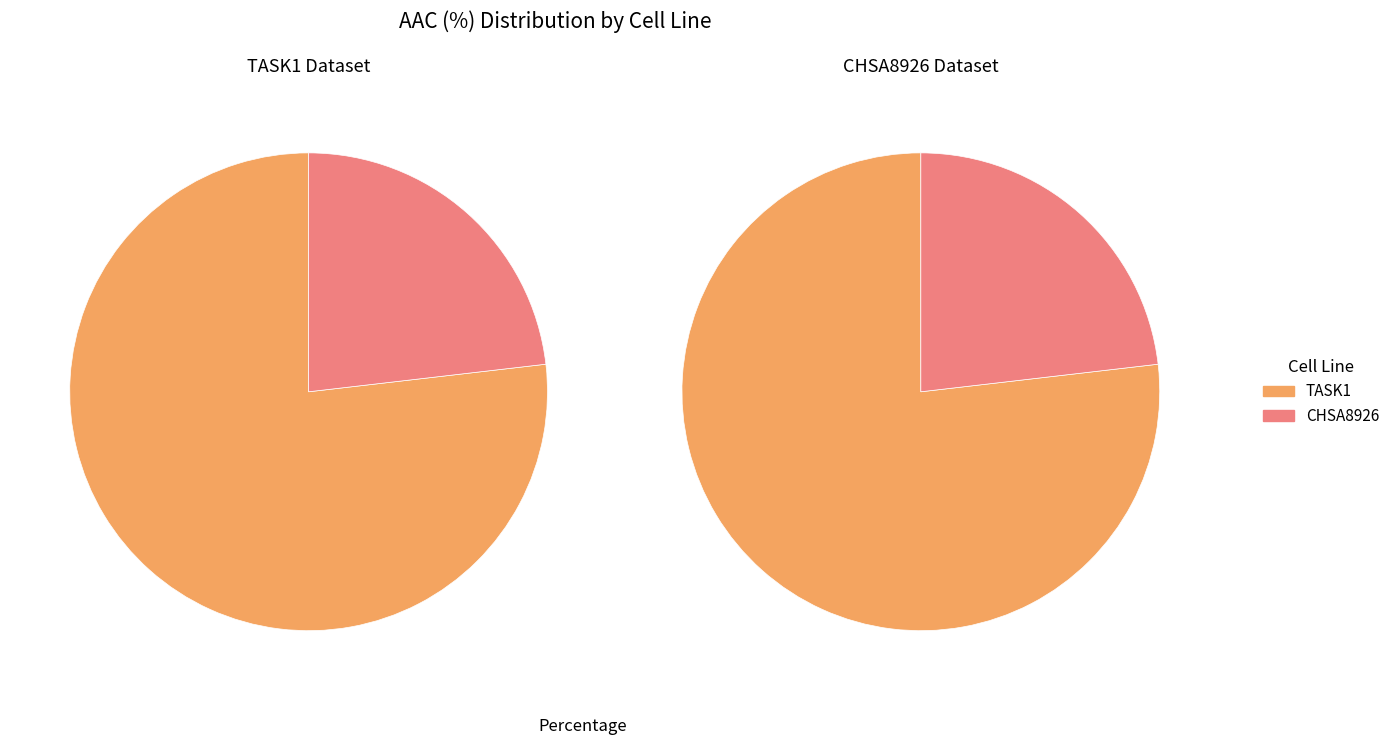

Rank the categories by value from lowest to highest.

CHSA8926, TASK1